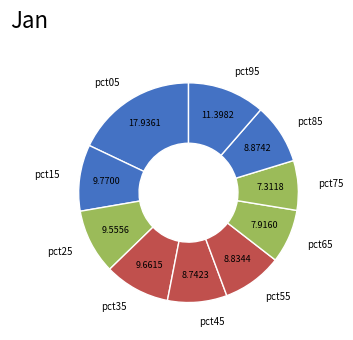

Which has a higher value, pct75 or pct05?

pct05